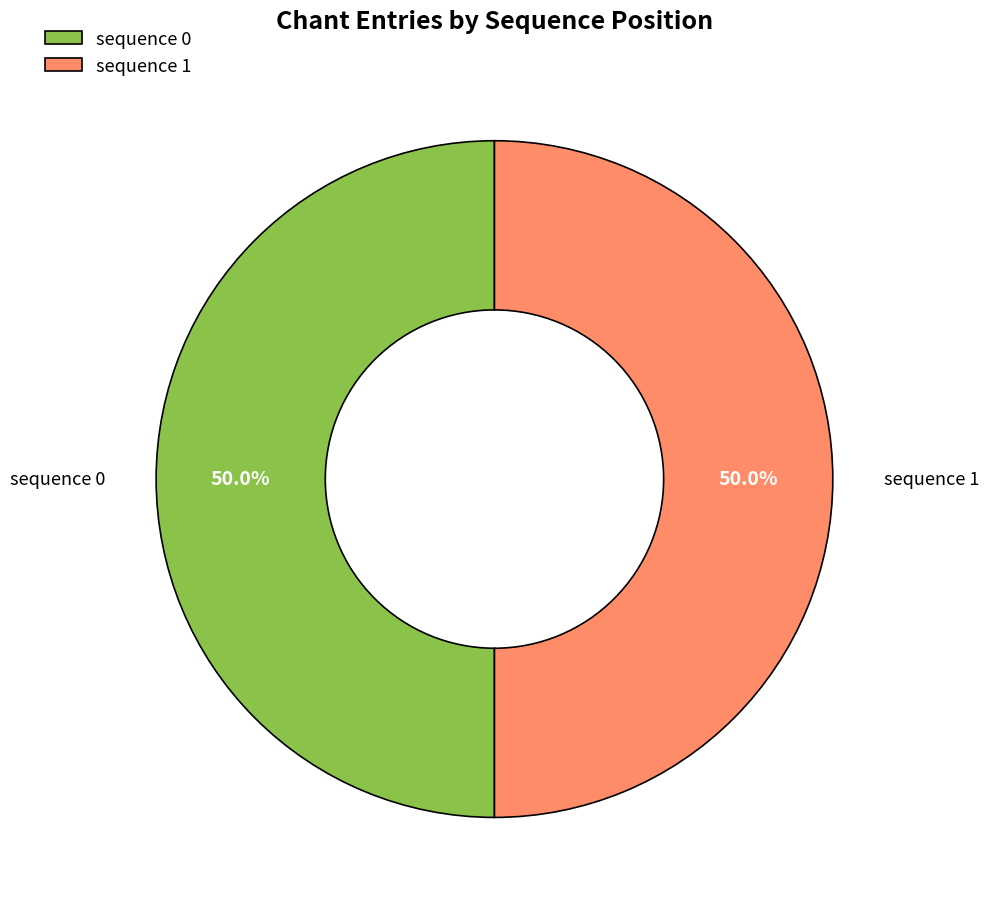

How many slices are in this pie chart?

2